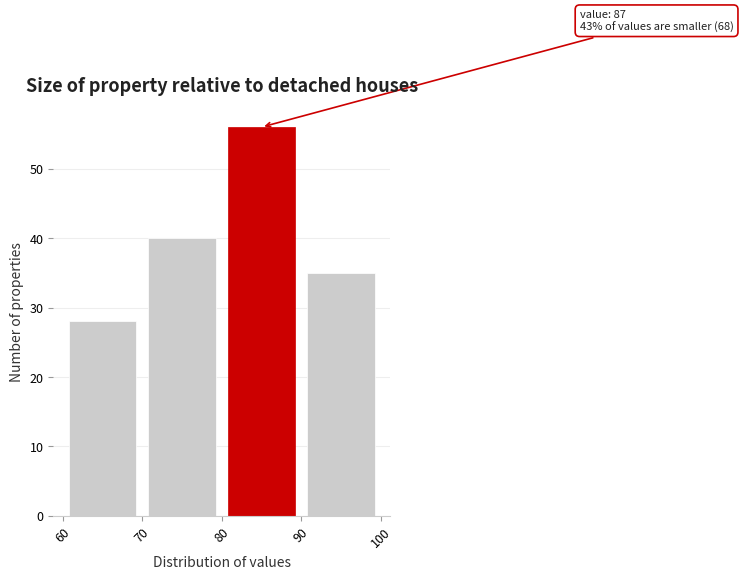

Which range on the x-axis has the tallest bar?

80 to 90